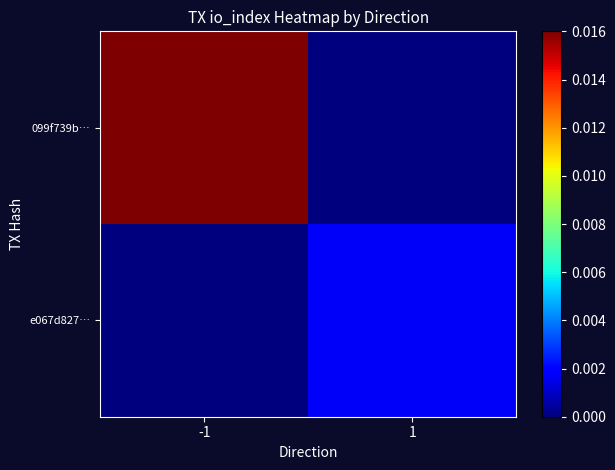

Between 1 and -1, which is larger?

-1